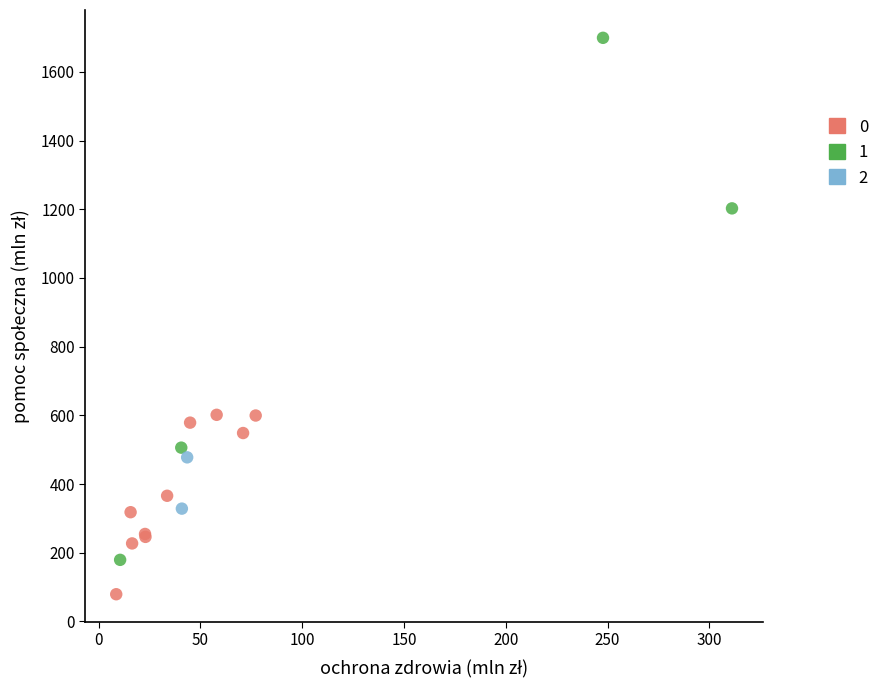

Which series has the widest spread of Y values?

1